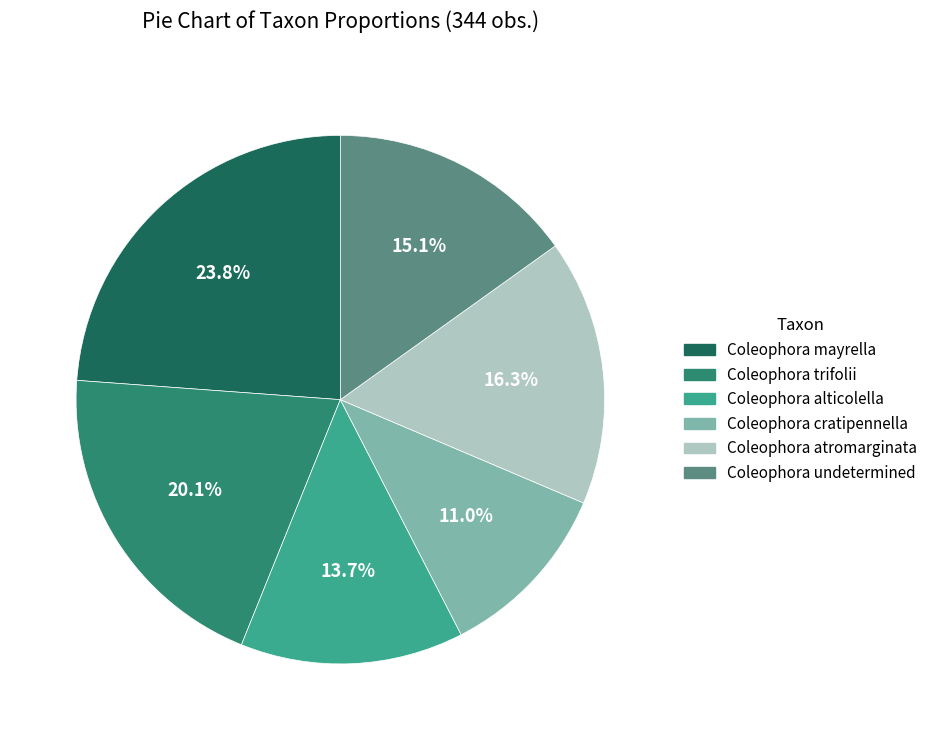

To the nearest percent, what is the difference between the largest and smallest slice percentages?

13%